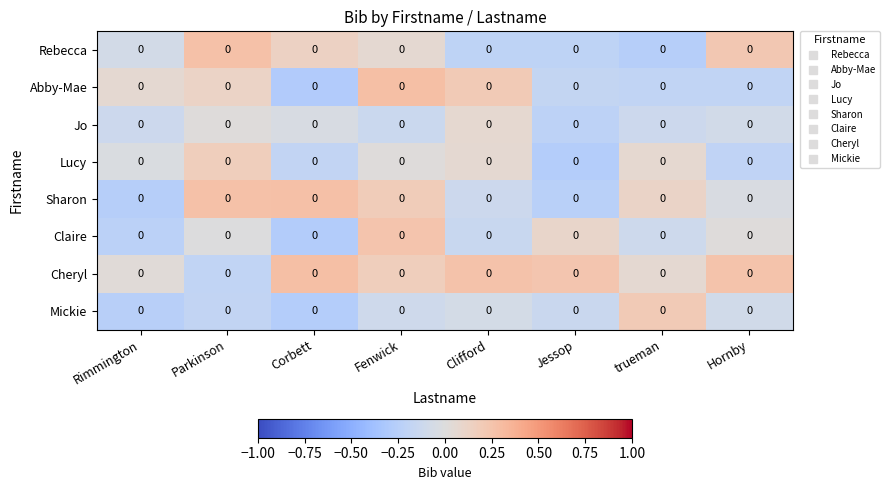

Is it true that Abby-Mae equals -0.1 at Hornby?

False